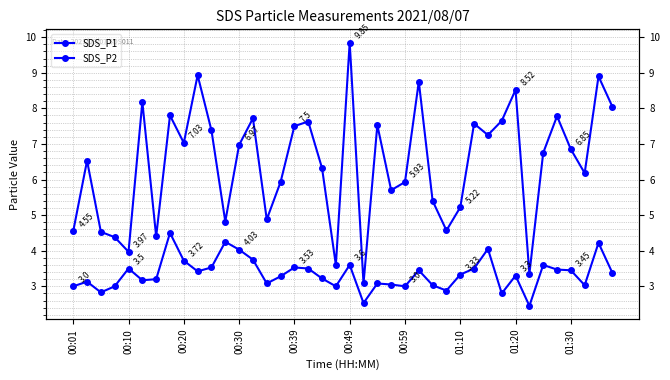

What is the difference between the maximum and minimum values in the SDS_P1 series?

6.8